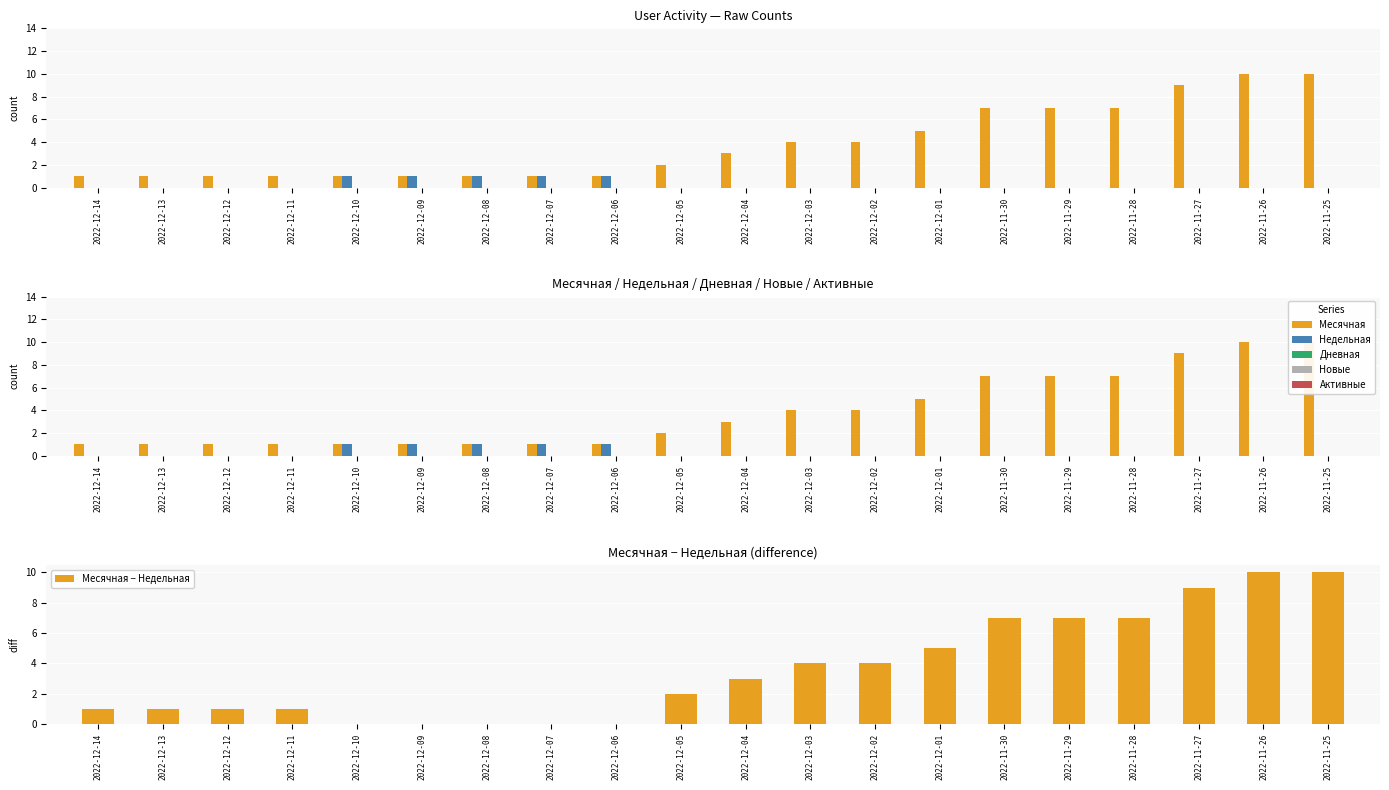

Rank the series by their maximum value, from highest to lowest.

Месячная, Месячная − Недельная, Недельная, Дневная, Новые, Активные